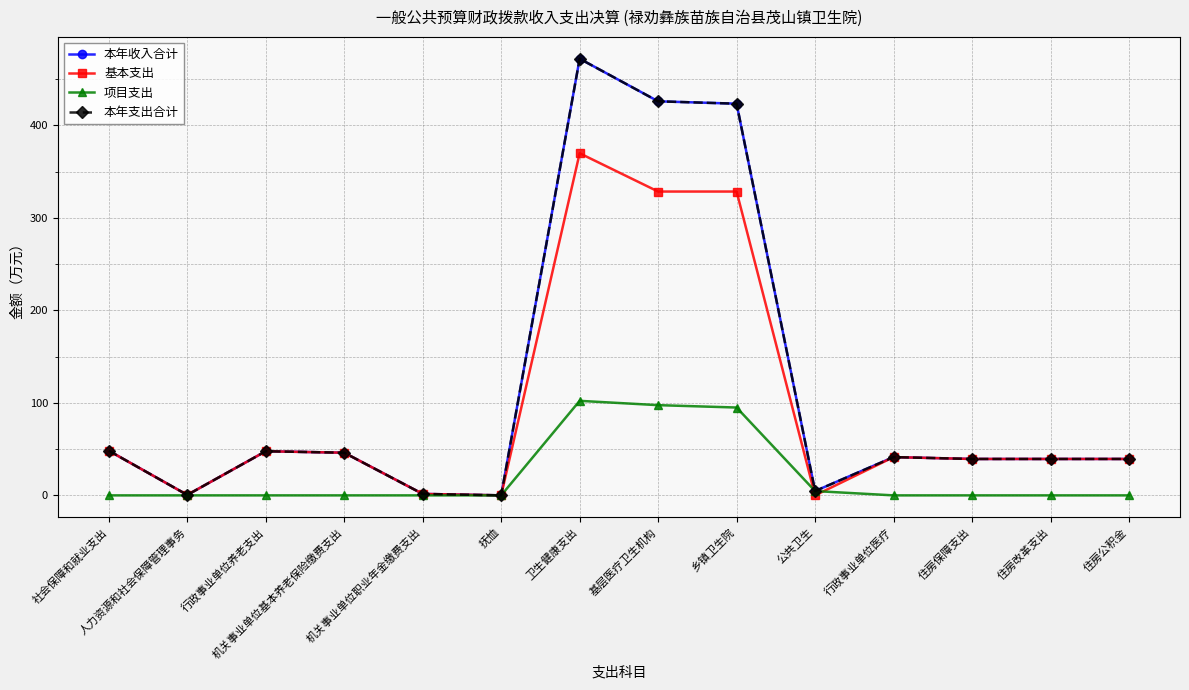

Rank the series by their maximum value, from highest to lowest.

本年收入合计, 本年支出合计, 基本支出, 项目支出